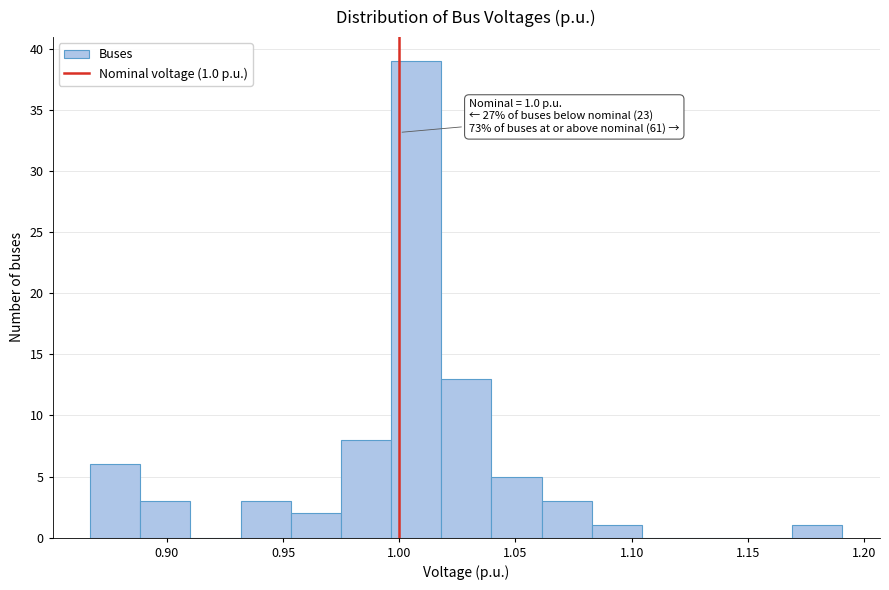

Which range on the x-axis has the tallest bar?

0.995 to 1.020